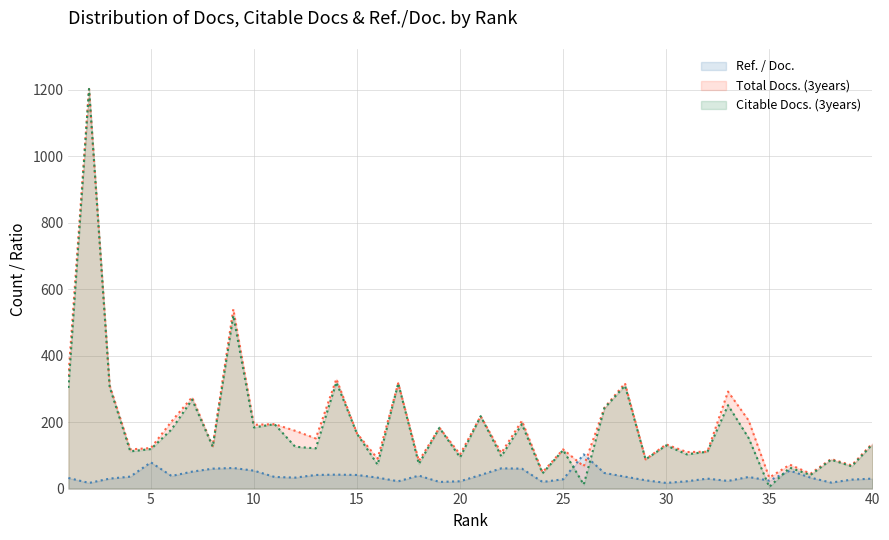

What is the minimum value shown in the chart?

5